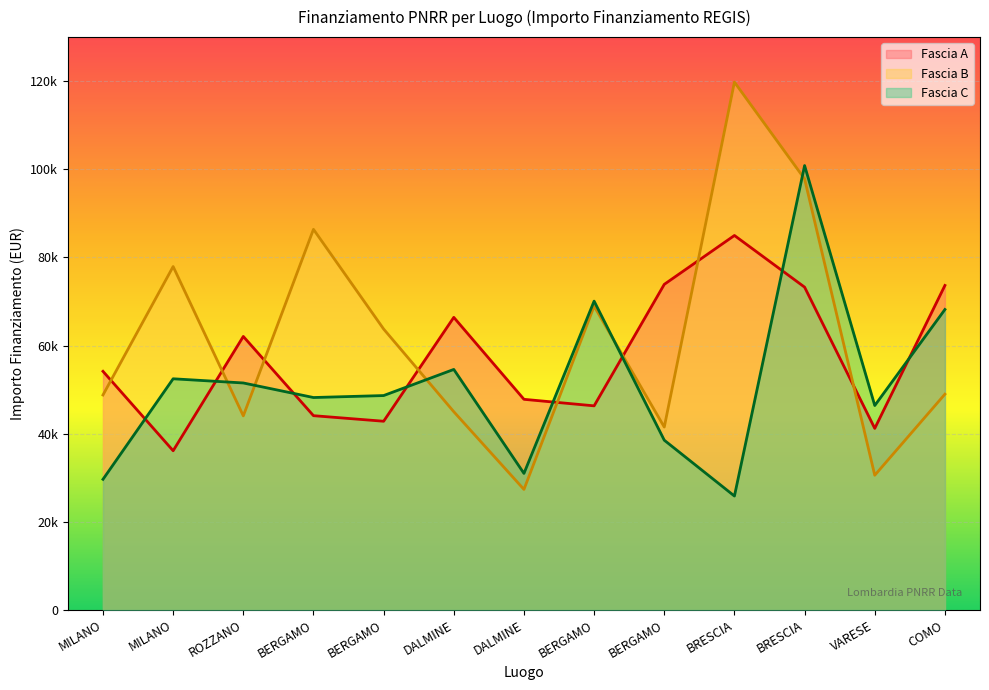

After their last crossing, which series has the higher values: Fascia B or Fascia A?

Fascia A